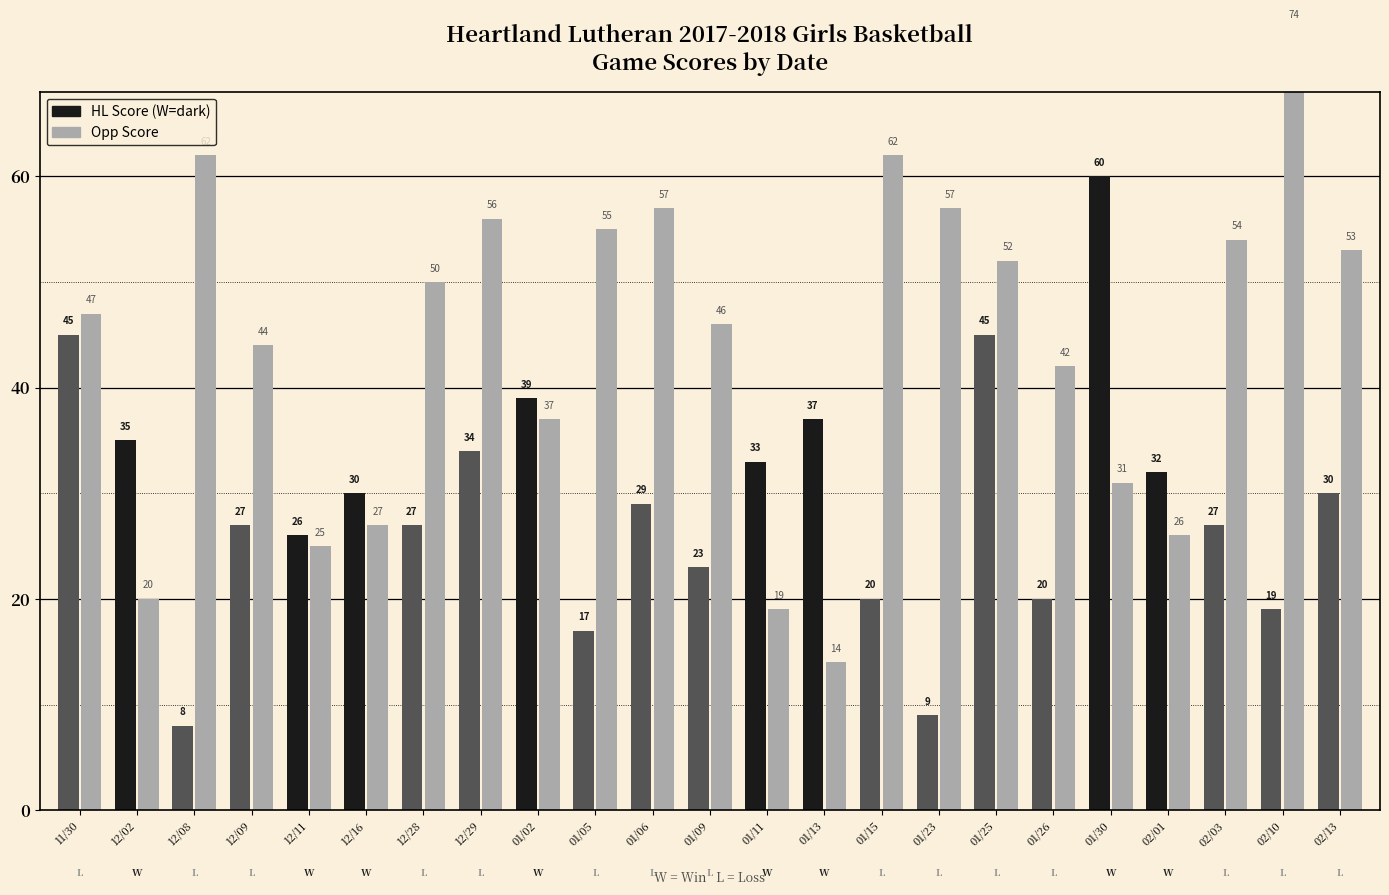

Reading left to right, what are all the values shown in this chart?

Score: 11/30=45	12/02=35	12/08=8	12/09=27	12/11=26	12/16=30	12/28=27	12/29=34	01/02=39	01/05=17	01/06=29	01/09=23	01/11=33	01/13=37	01/15=20	01/23=9	01/25=45	01/26=20	01/30=60	02/01=32	02/03=27	02/10=19	02/13=30
Opp Score: 11/30=47	12/02=20	12/08=62	12/09=44	12/11=25	12/16=27	12/28=50	12/29=56	01/02=37	01/05=55	01/06=57	01/09=46	01/11=19	01/13=14	01/15=62	01/23=57	01/25=52	01/26=42	01/30=31	02/01=26	02/03=54	02/10=74	02/13=53